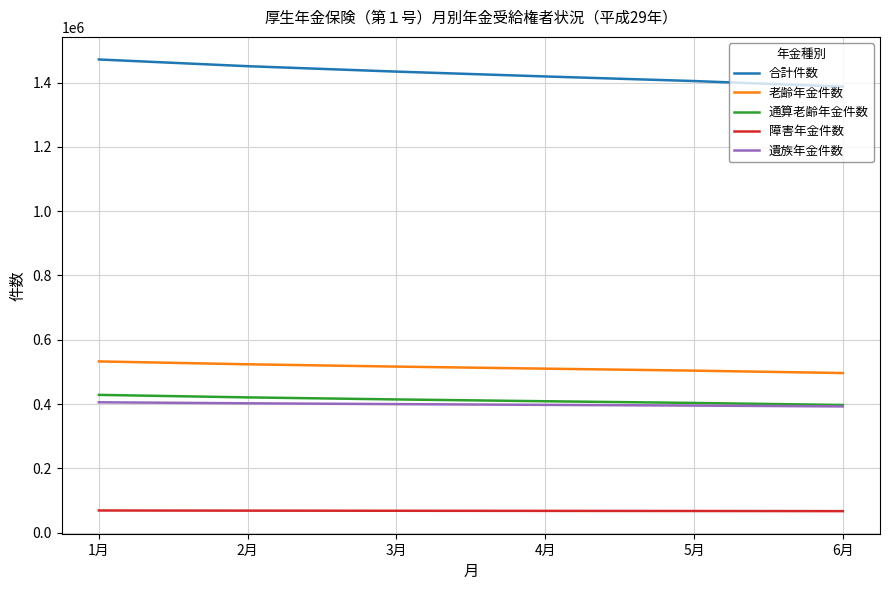

Does the chart display data point markers on the line(s)?

No